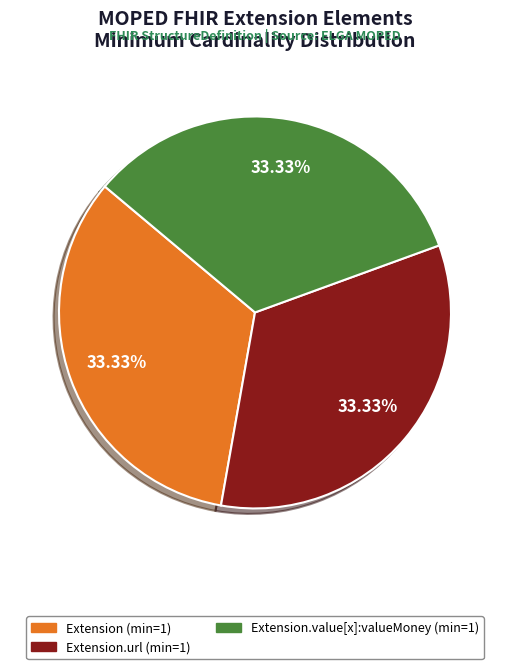

Is there a majority slice in this chart?

No